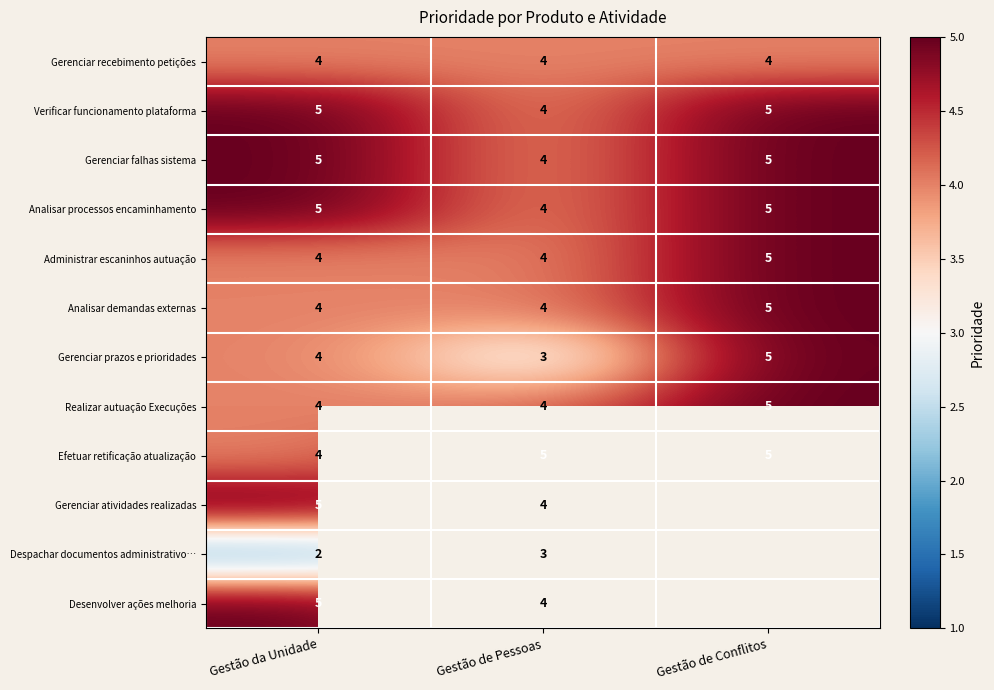

How many series are shown in this chart?

12